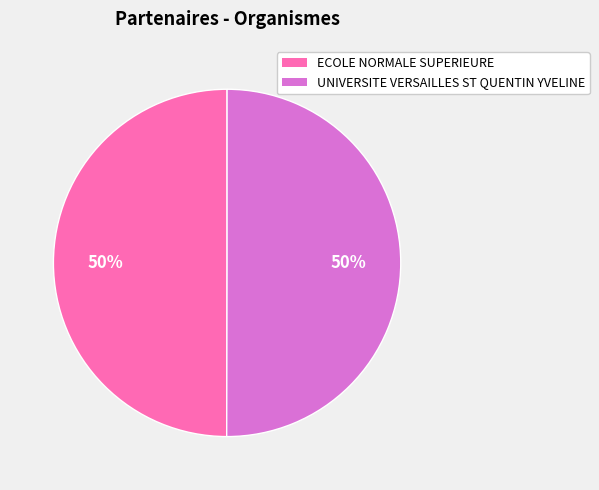

What is the ratio of the value at ECOLE NORMALE SUPERIEURE to the value at UNIVERSITE VERSAILLES ST QUENTIN YVELINE?

1.0